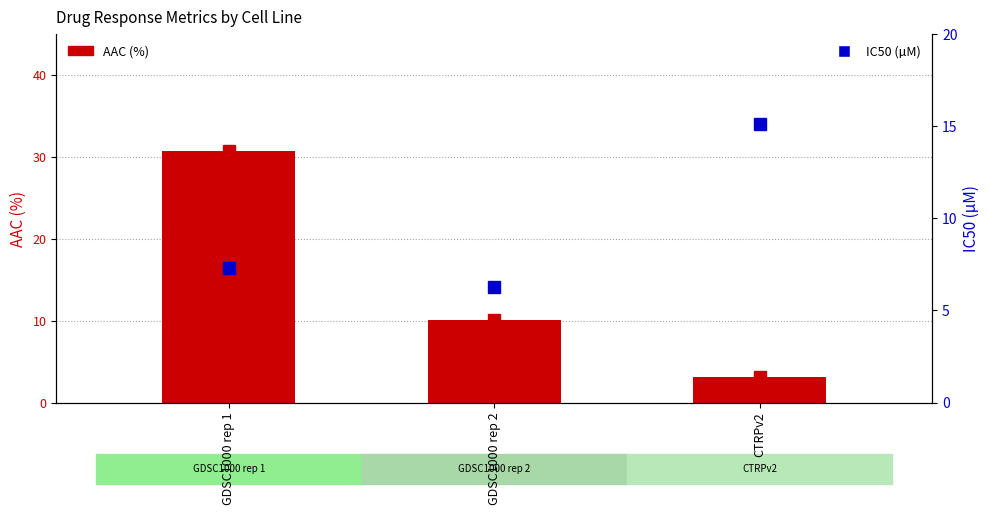

What position from the left is GDSC1000 rep 2?

2